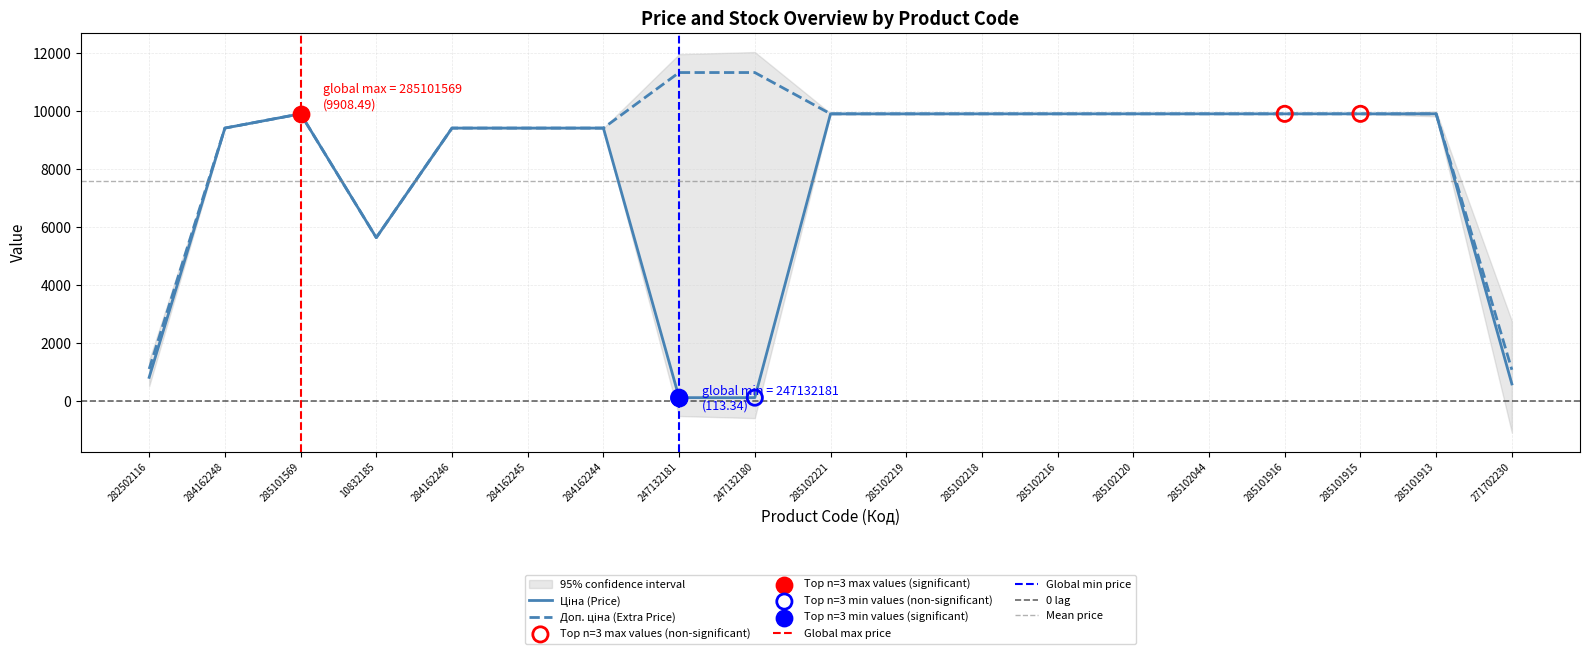

Which series contains the highest Y value?

Доп. ціна